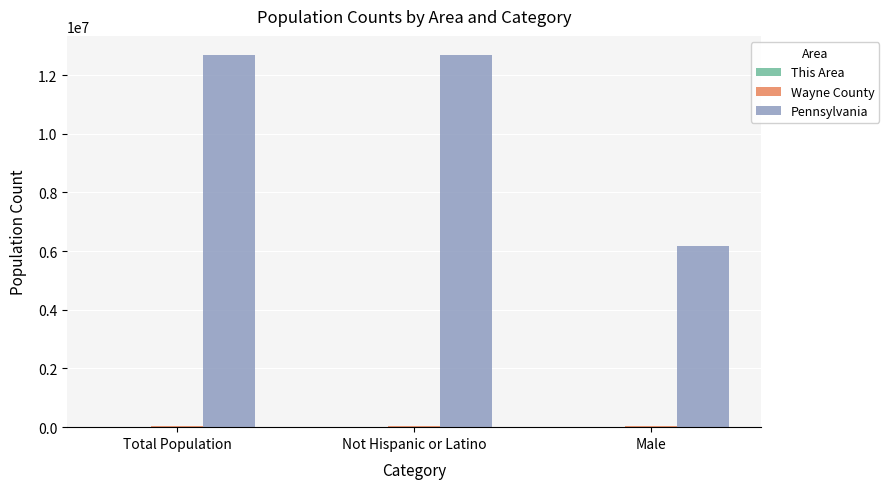

How many groups of bars are there?

3